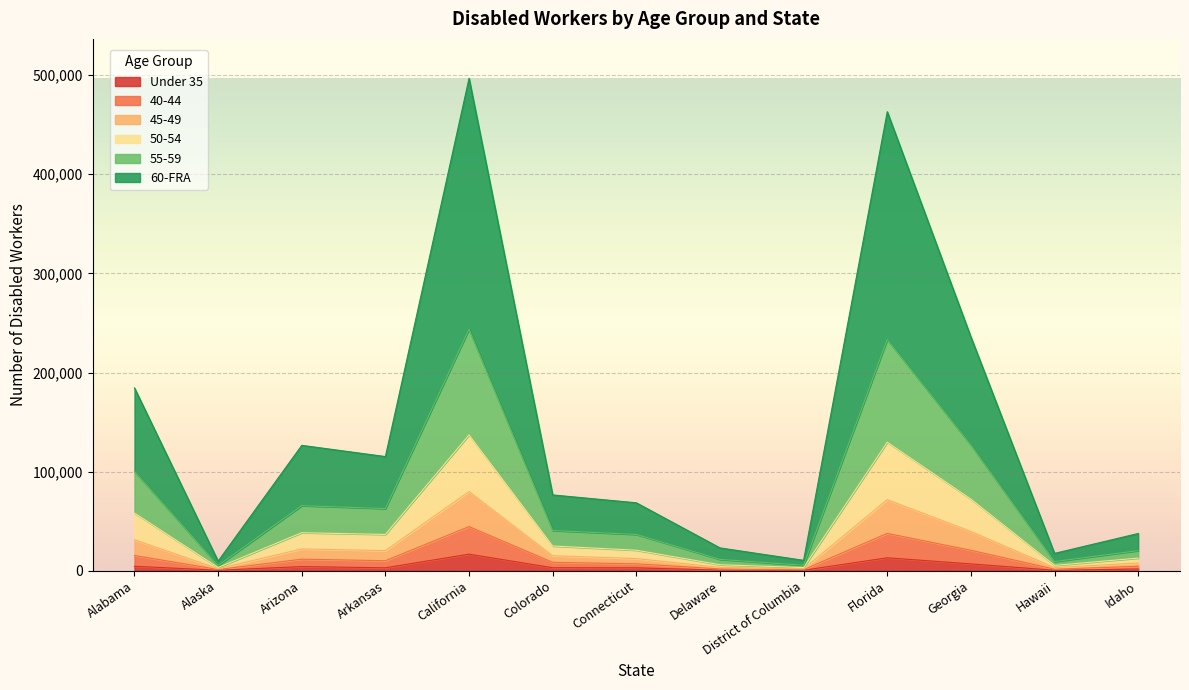

At which category does 50-54 reach its first local valley?

Alaska